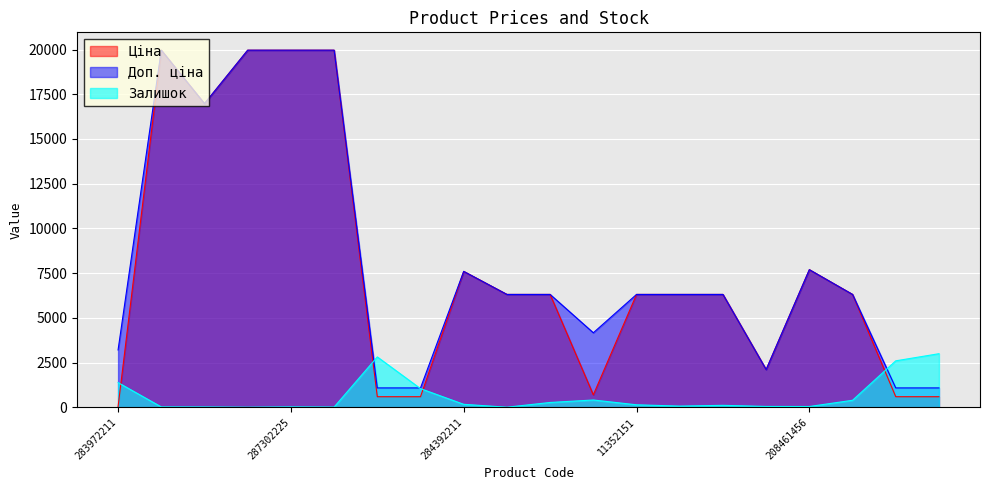

Where is Ціна nearest to the value 9998?

208461456